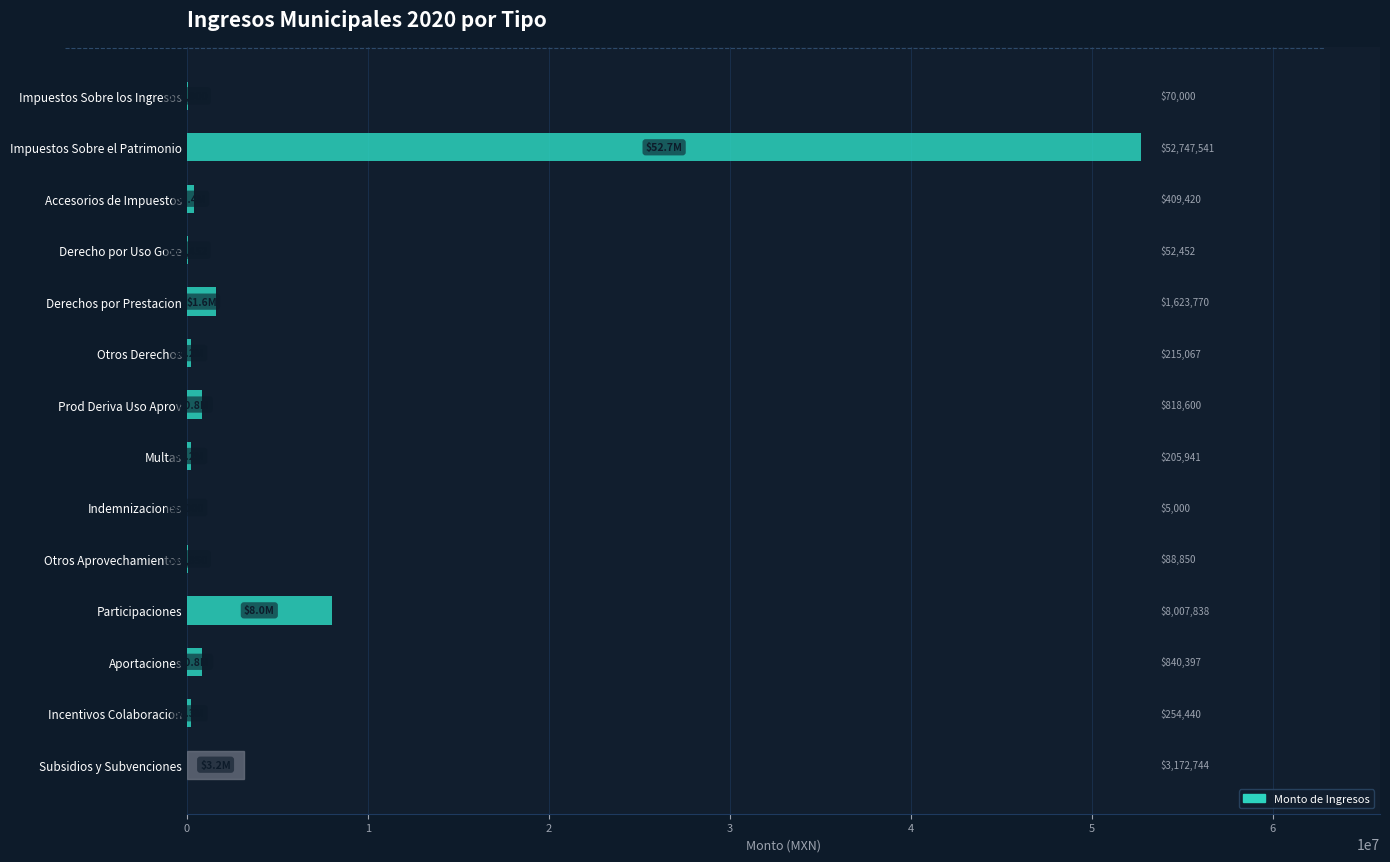

How many series are shown in this chart?

1